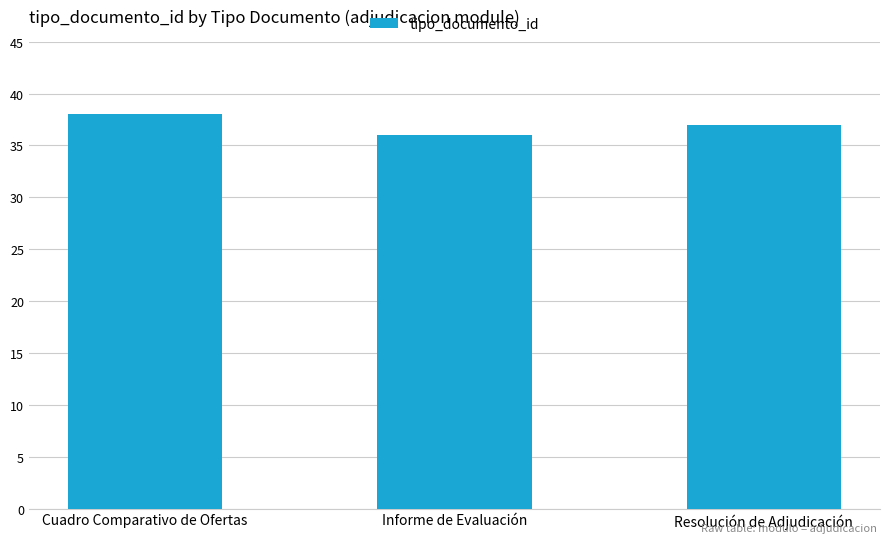

What is the difference between the values at Informe de Evaluación and Resolución de Adjudicación?

1